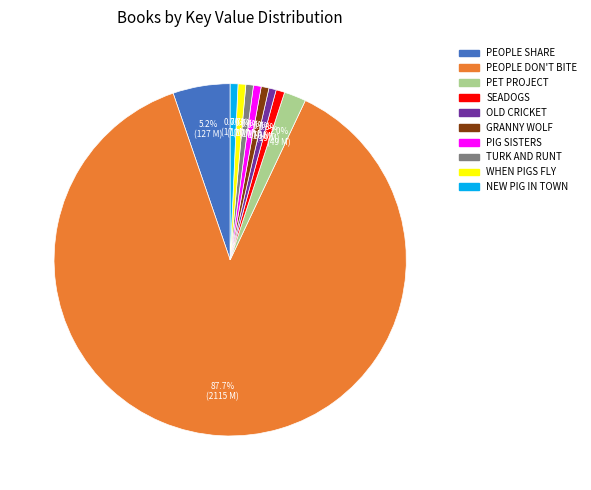

To the nearest percent, what is the average slice percentage?

10%